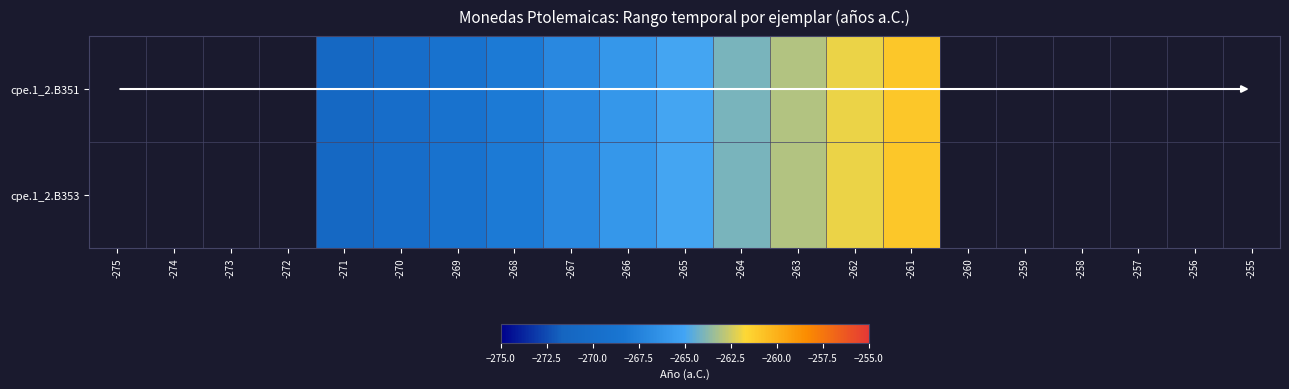

How many values in the cpe.1_2.B351 series are below -265?

6